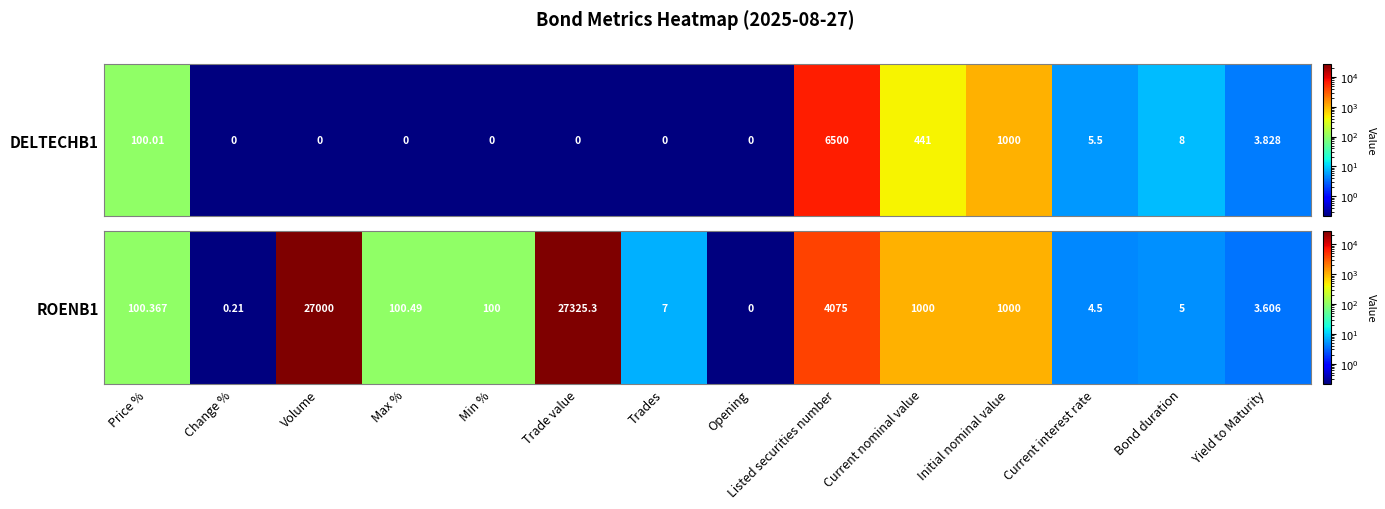

The chart shows a value of 100.4 at Price %. True or false?

True